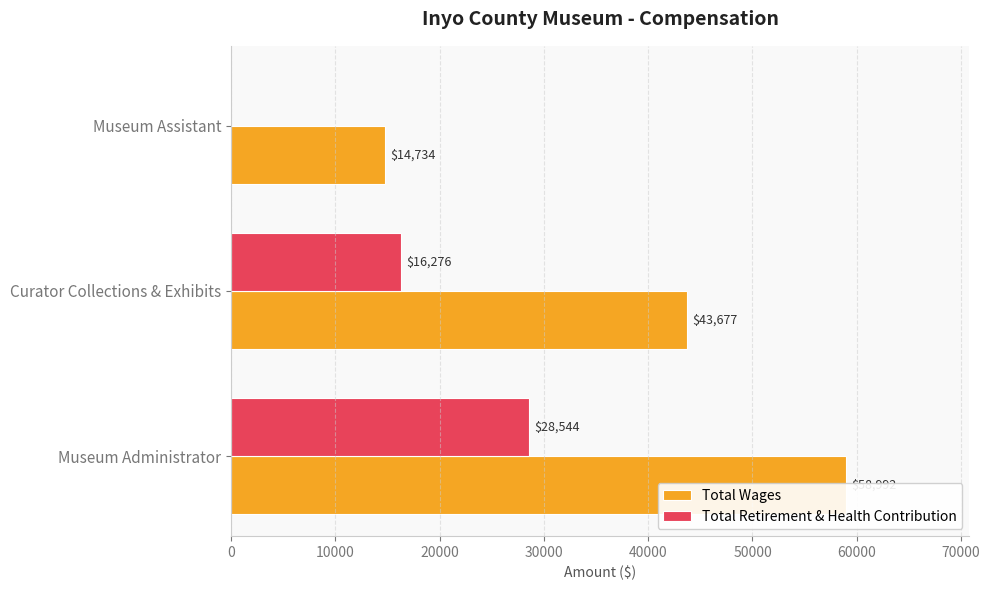

Reading left to right, list all the values displayed in this chart.

Total Wages: 58992	43677	14734
Total Retirement & Health Contribution: 28544	16276	0